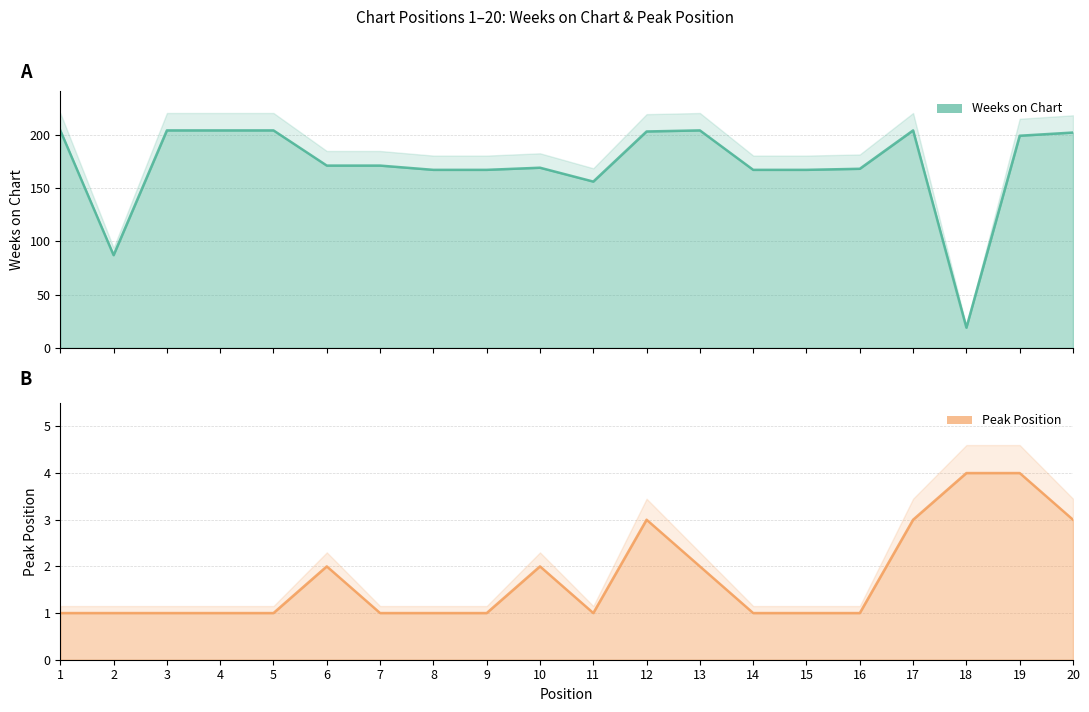

Where is the first local minimum for Weeks on Chart?

2